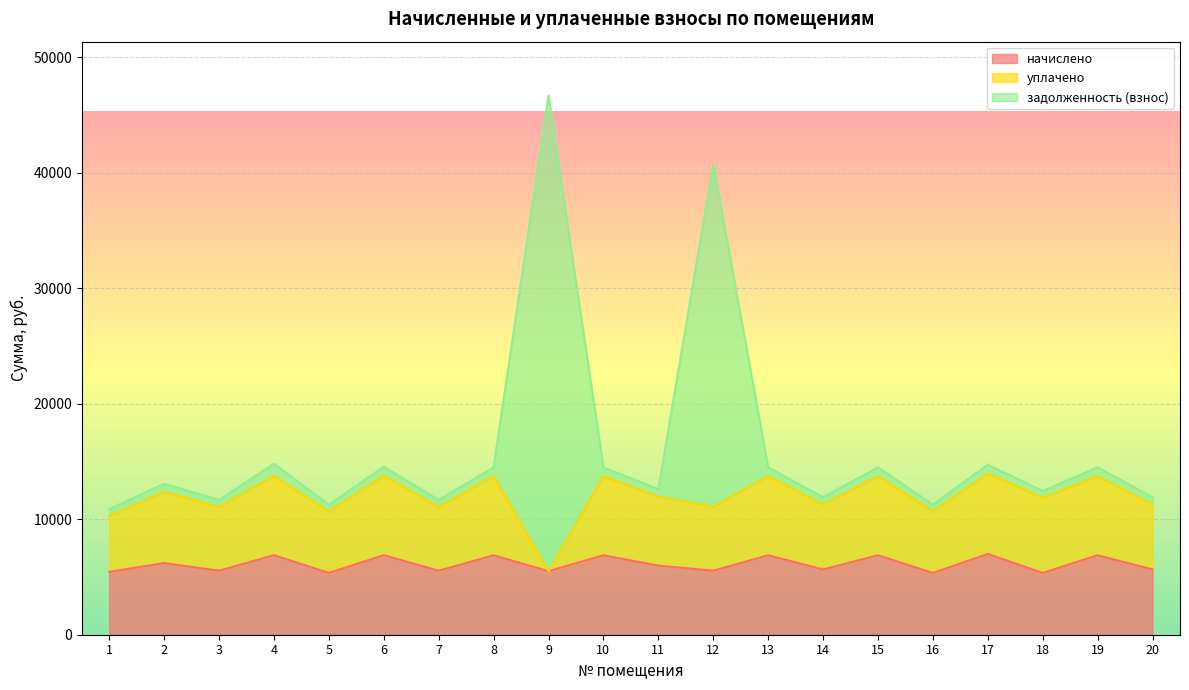

What is the spread (max minus min) of values at 20?

6255.2